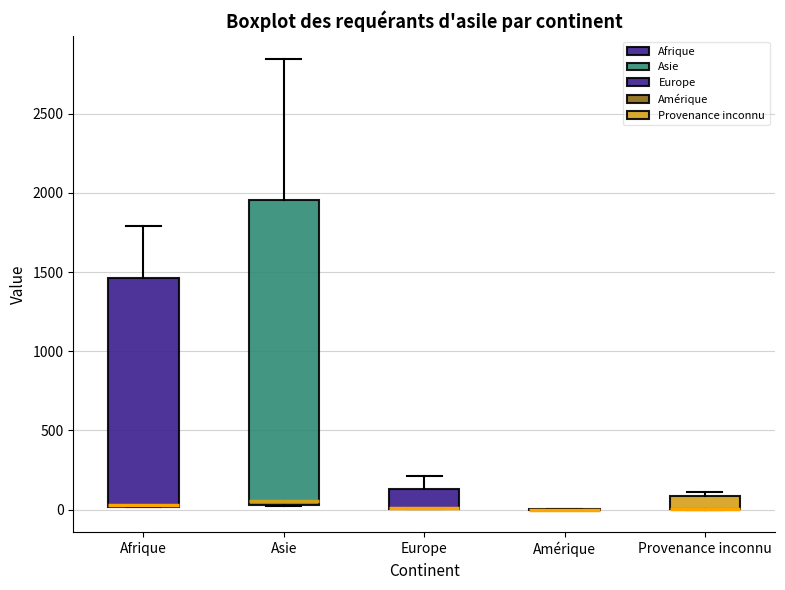

Where does the median line of the box for Afrique sit on the y-axis? The values are not printed on the chart, so give them approximately, as read against the axis.

50